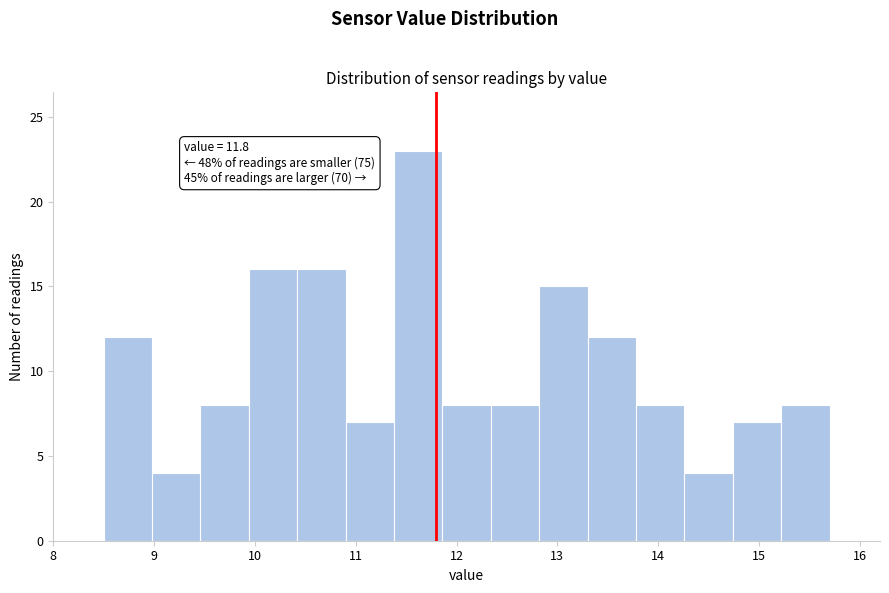

Which range on the x-axis has the tallest bar?

11.38 to 11.86